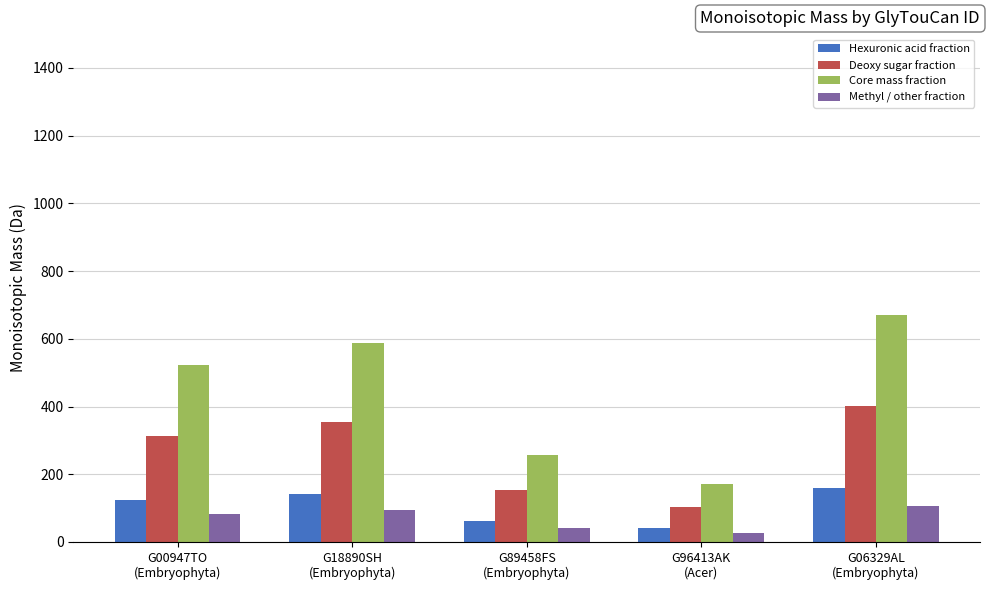

How many data points does each series have?

5